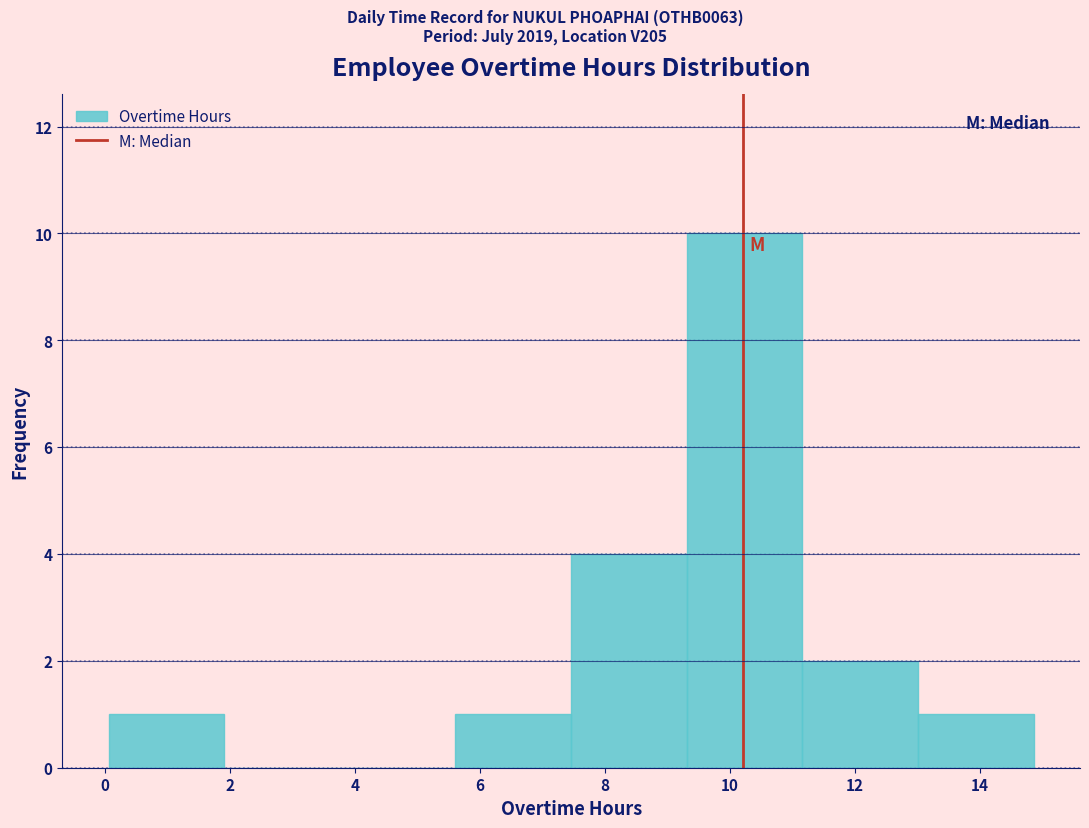

Reading left to right, transcribe this chart: for each bar, give the range it covers on the x-axis and its height. Neither the bar edges nor the heights are printed on the chart, so give them approximately, as read against the axes.

0.0 to 2.0: 1
2.0 to 3.8: 0
3.8 to 5.6: 0
5.6 to 7.4: 1
7.4 to 9.4: 4
9.4 to 11.2: 10
11.2 to 13.0: 2
13.0 to 14.8: 1